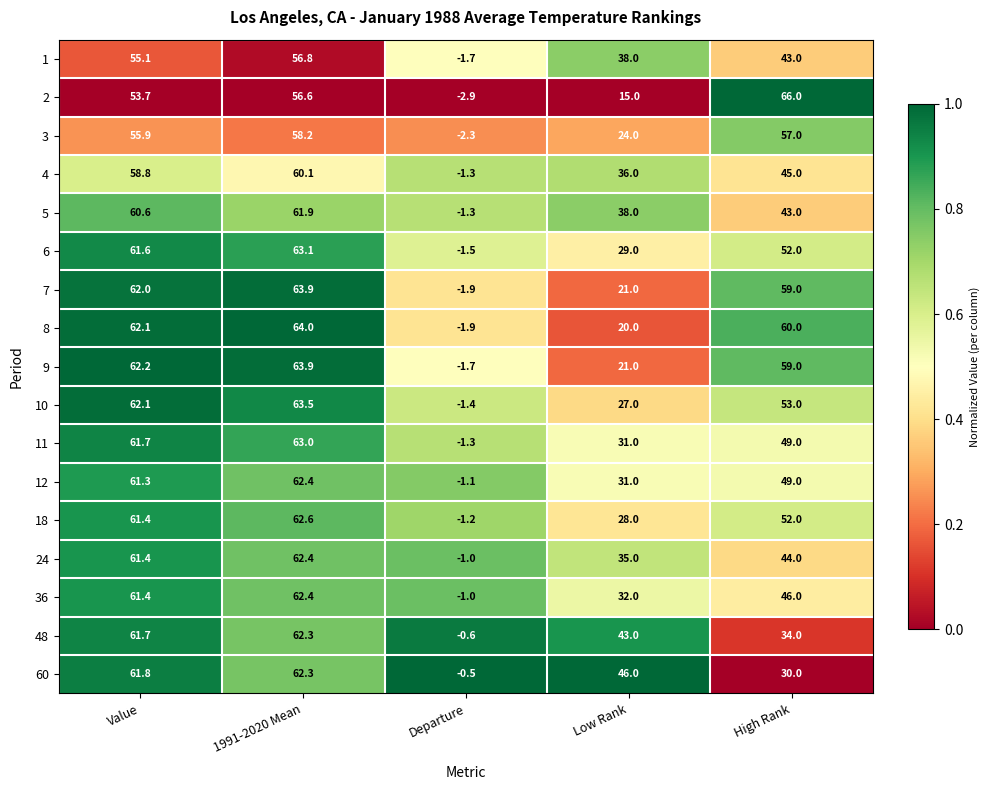

List the labels in order of 6 value, smallest first.

Departure, Low Rank, High Rank, Value, 1991-2020 Mean